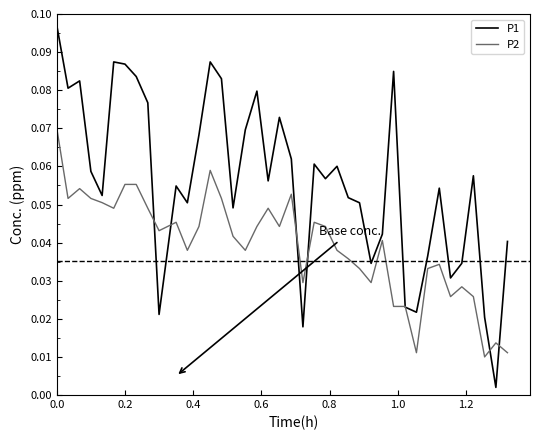

Which series has the largest total across all categories?

P1